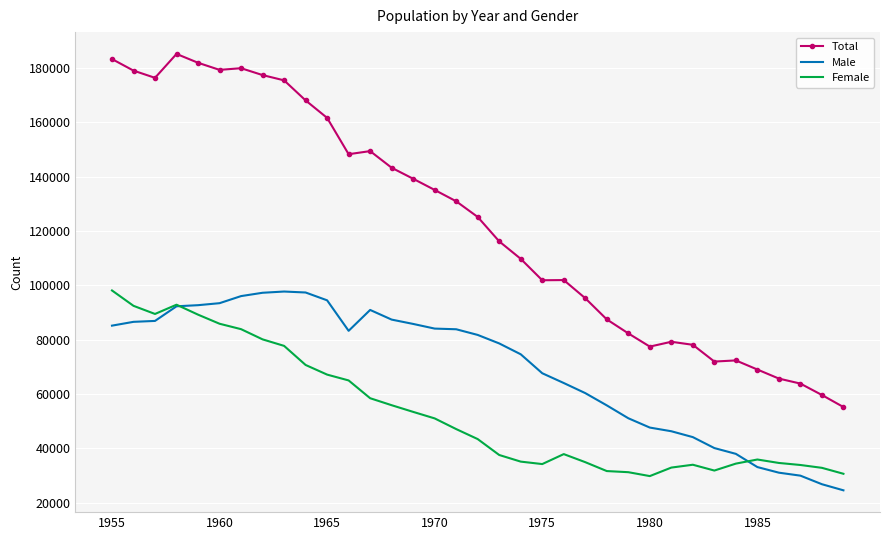

What is the sum of all Total values?

4305728